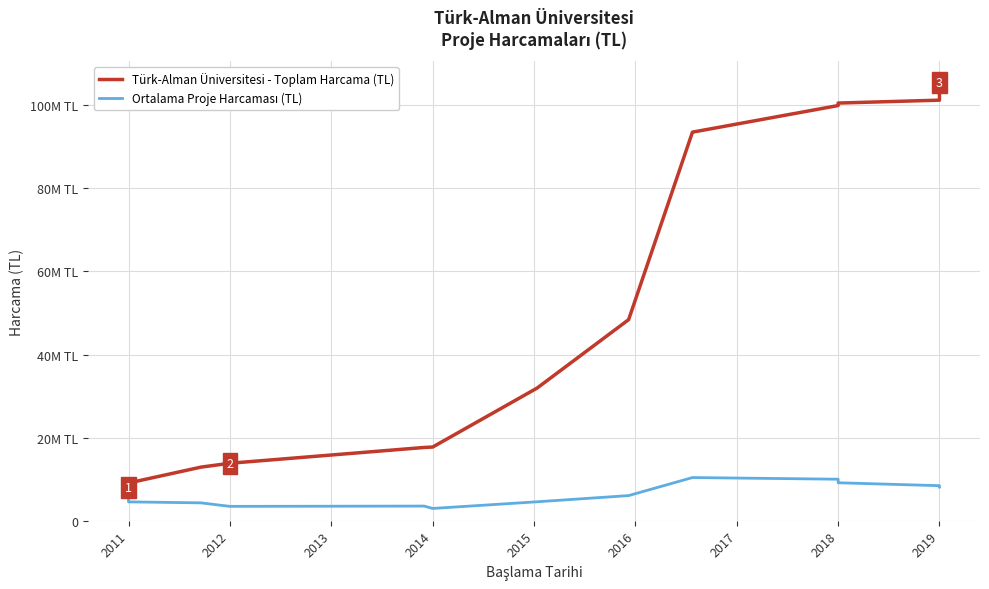

Which series has the largest total across all categories?

Türk-Alman Üniversitesi - Toplam Harcama (TL)